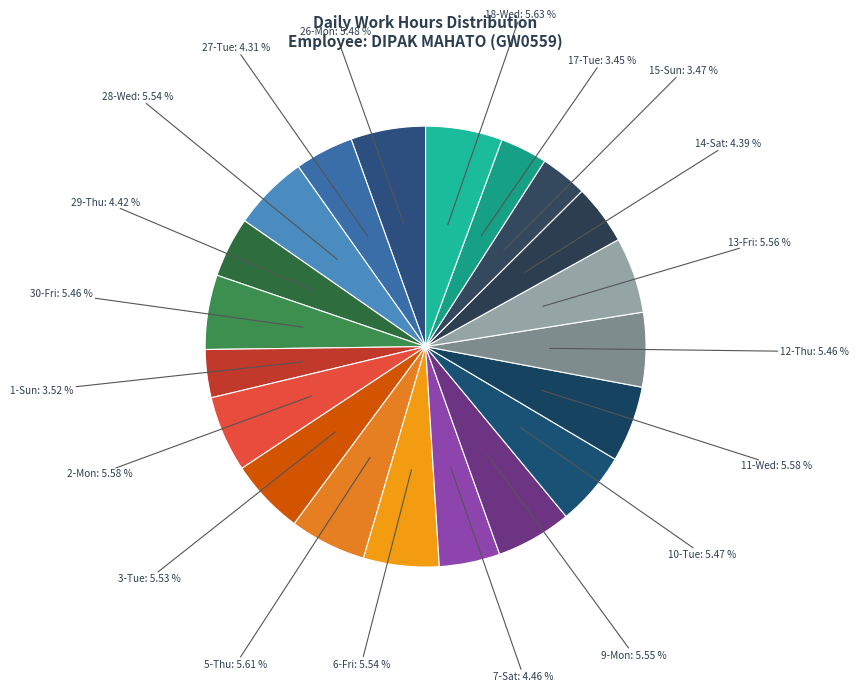

How many segments does this pie chart have?

20